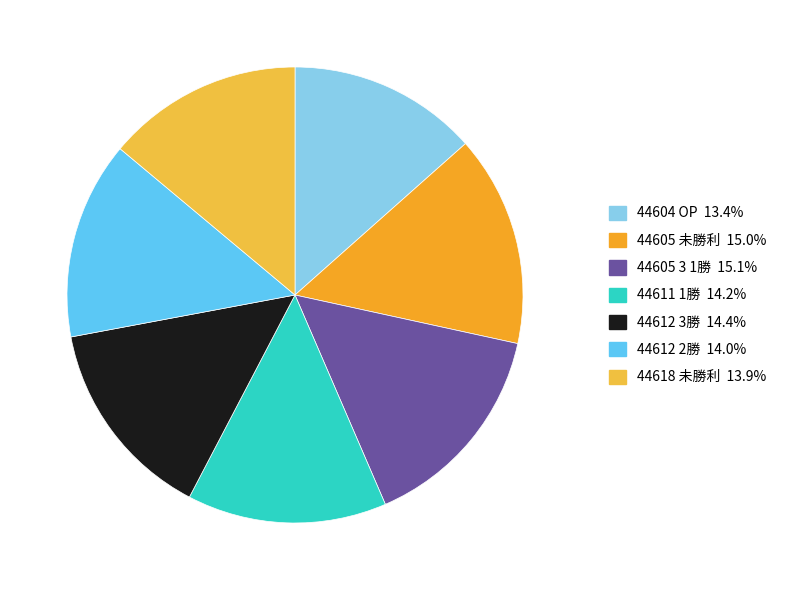

What is the ratio of the value at 44618 未勝利 to the value at 44604 OP?

1.0